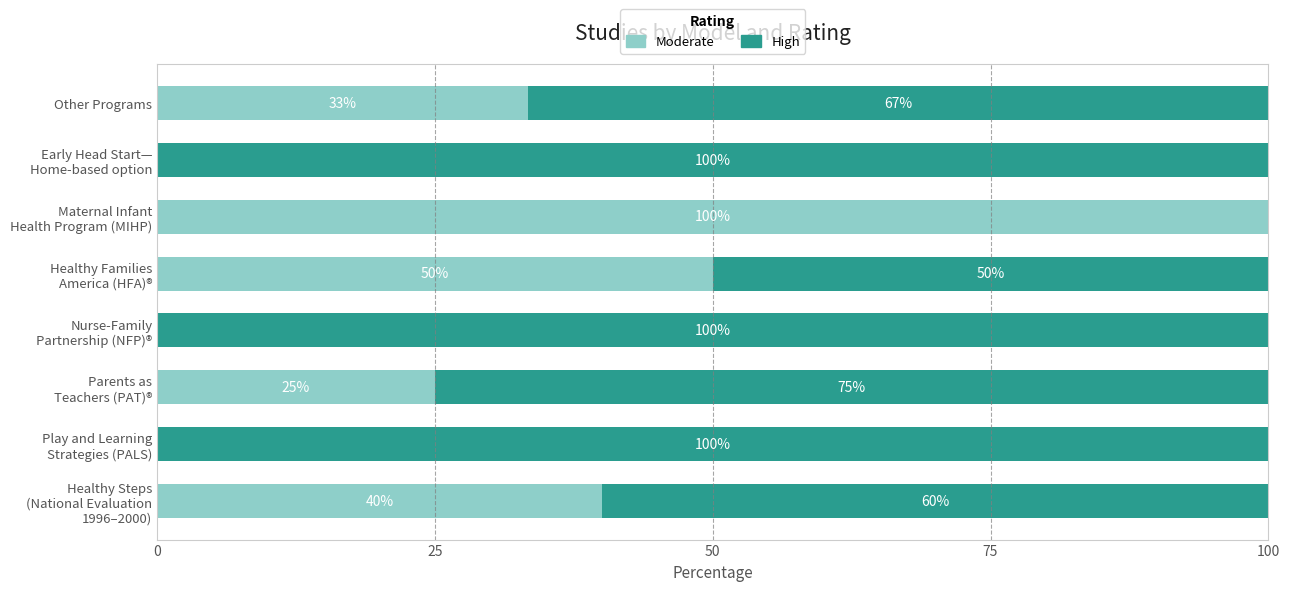

The value of Moderate at Other Programs is 33.3. True or false?

True